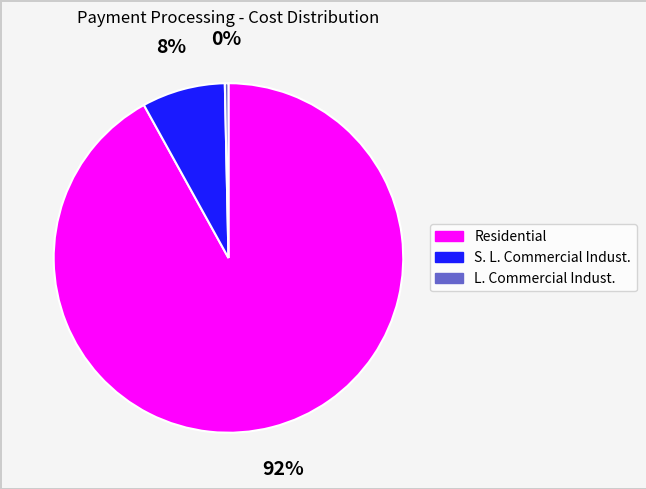

What percentage is the S. L. Commercial Indust. slice, to the nearest percent?

8%